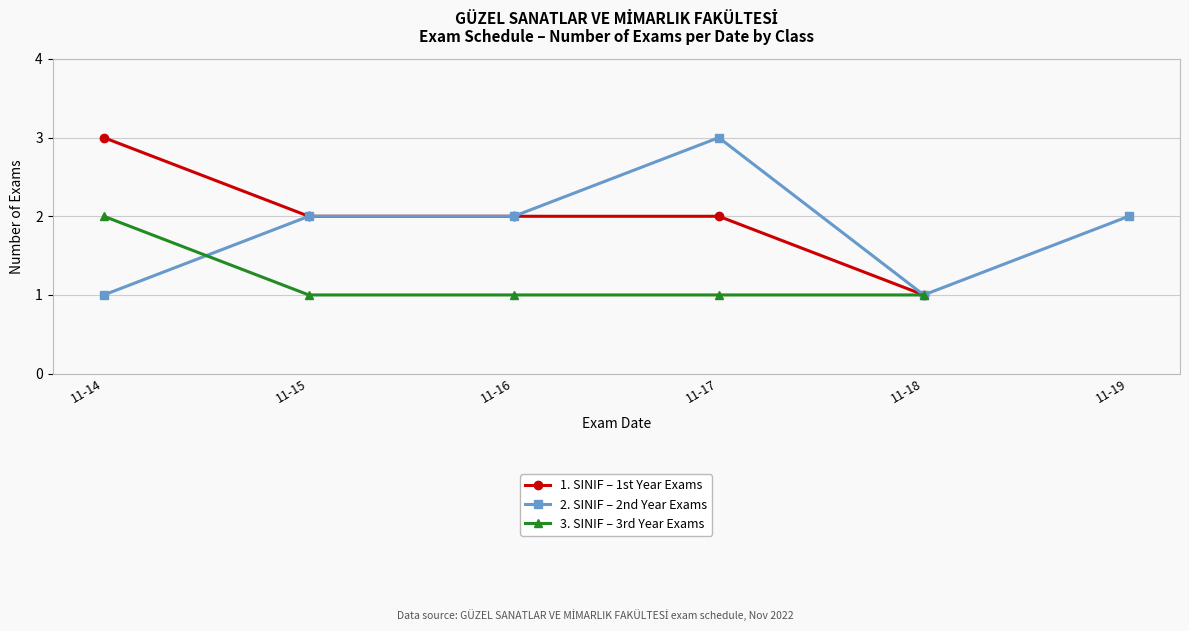

Count the number of data series in this chart.

3